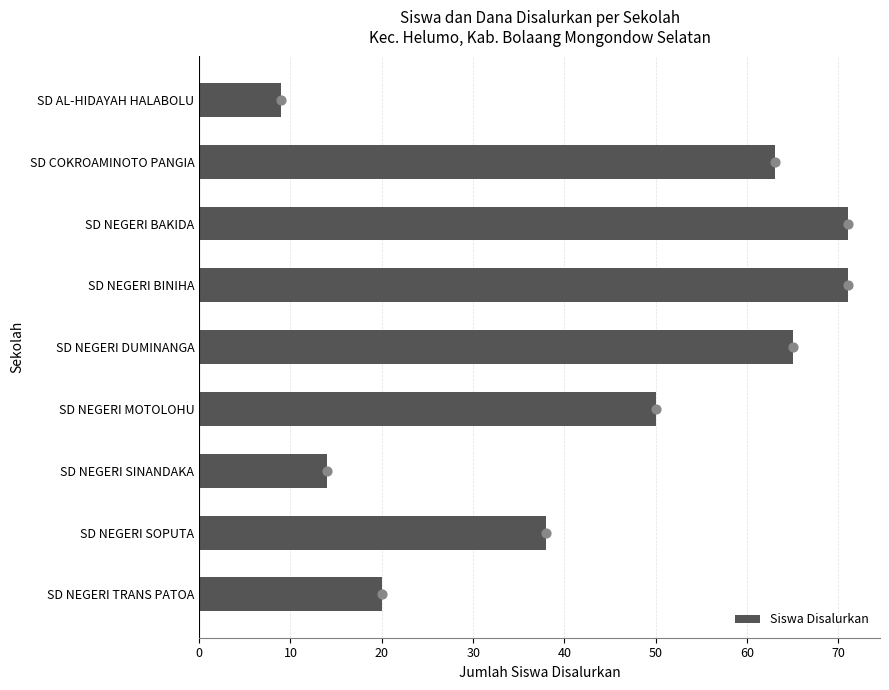

What is the average value of the Siswa Disalurkan series?

45